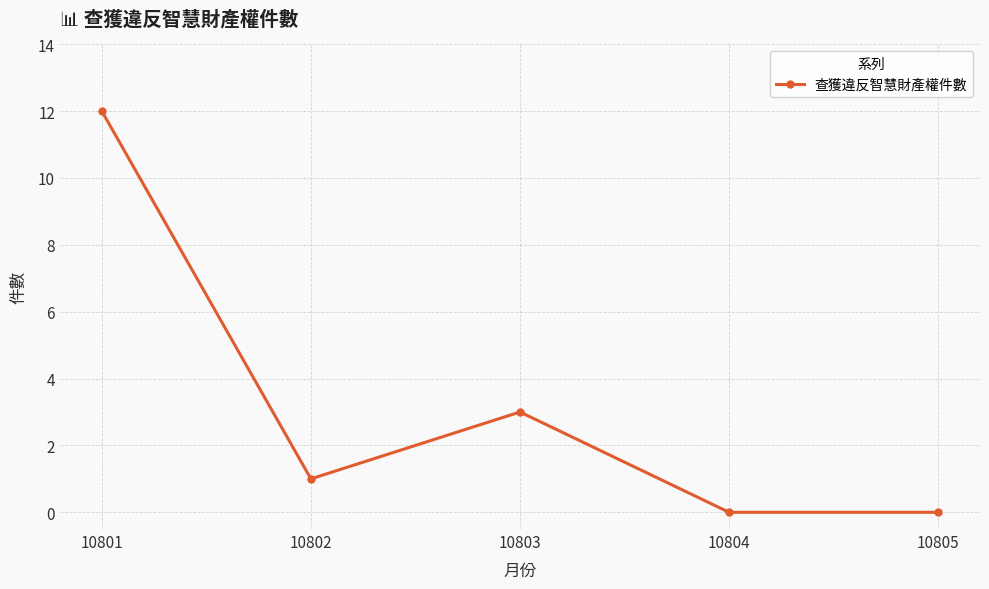

At which category does the data reach its first local peak?

10803